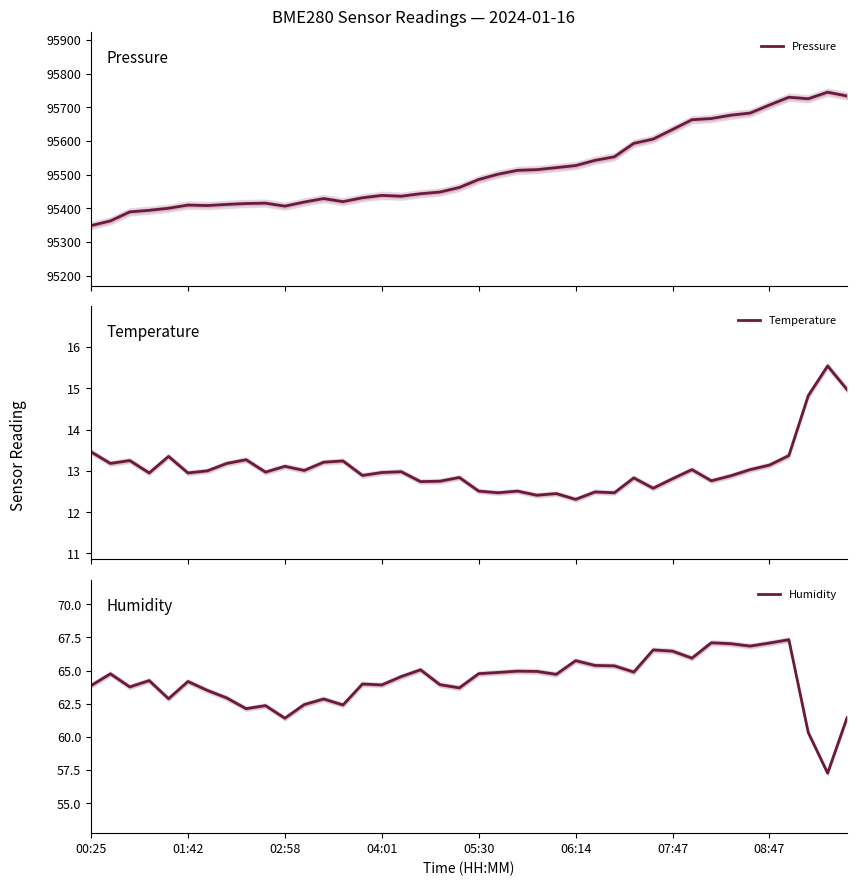

What is the sum of the Temperature values at 26 and 34?

25.5